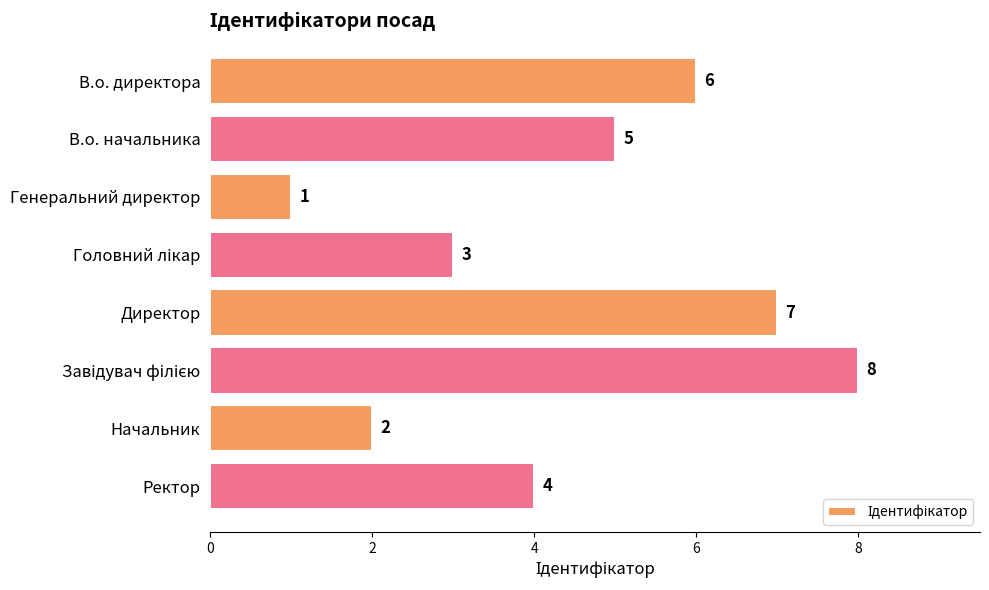

What is the sum of all values?

36